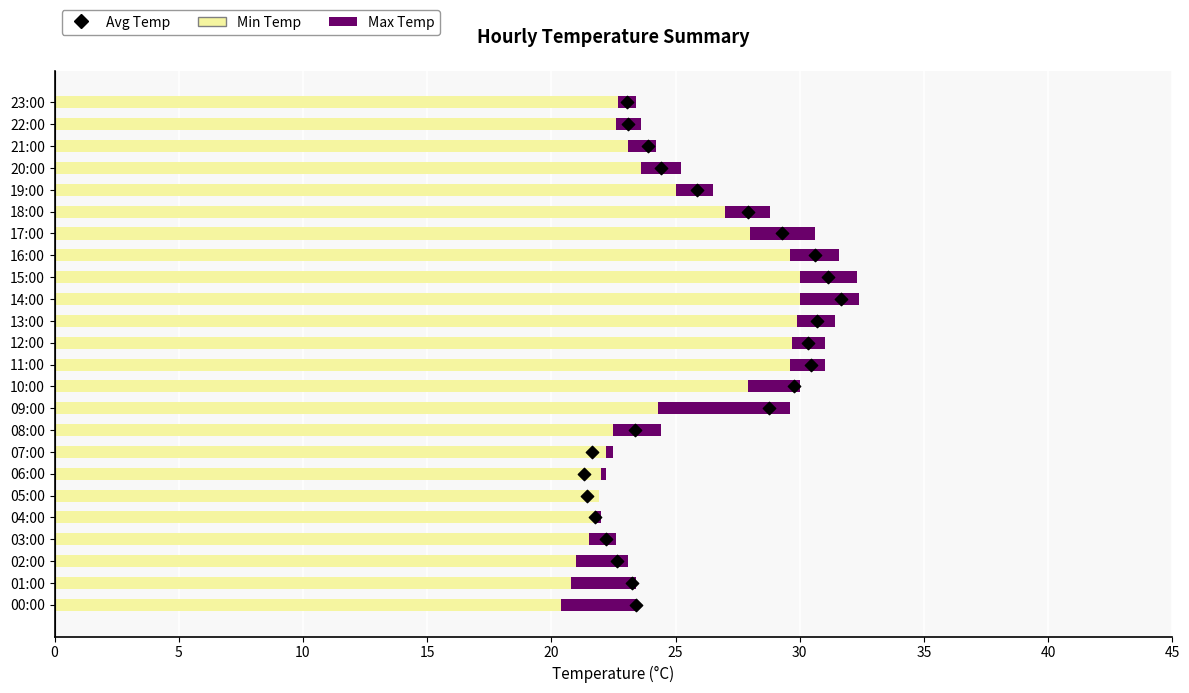

Which series has the largest total across all categories?

Min Temp